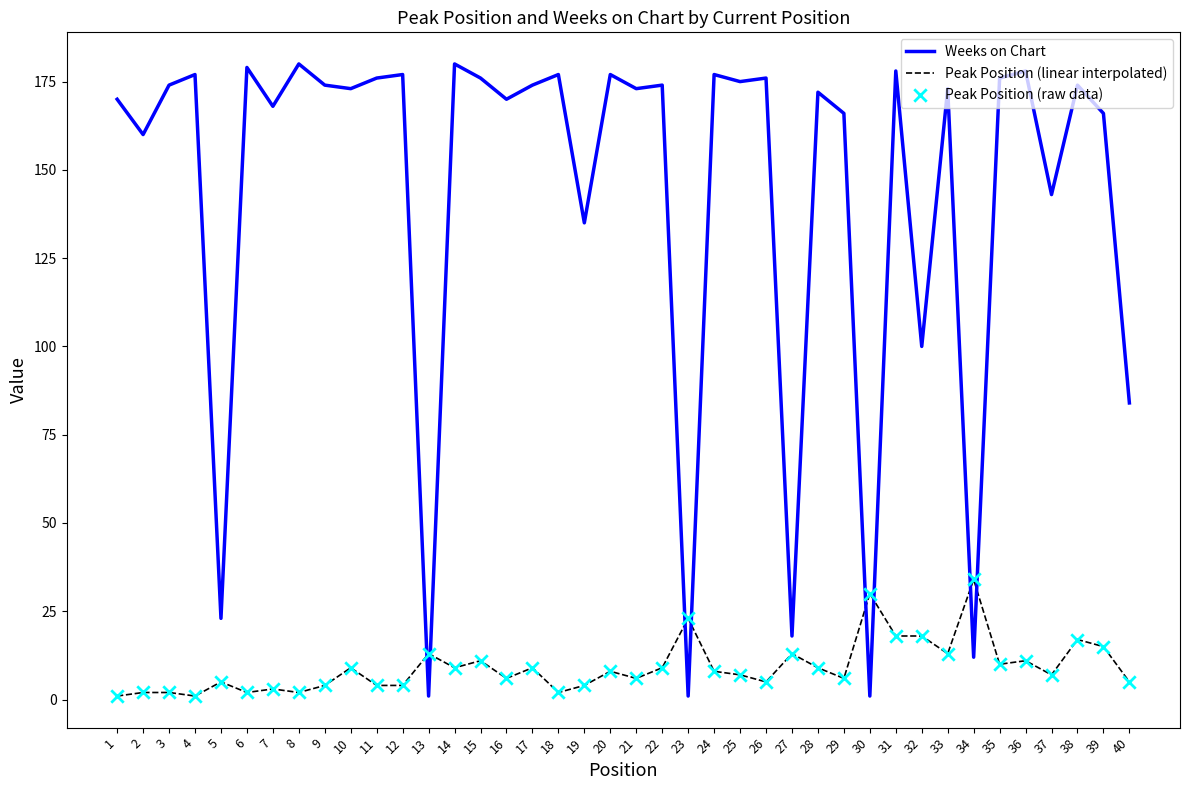

Is the value of Weeks on Chart at 28 greater than the value of Peak Position (linear interpolated) at 26?

Yes